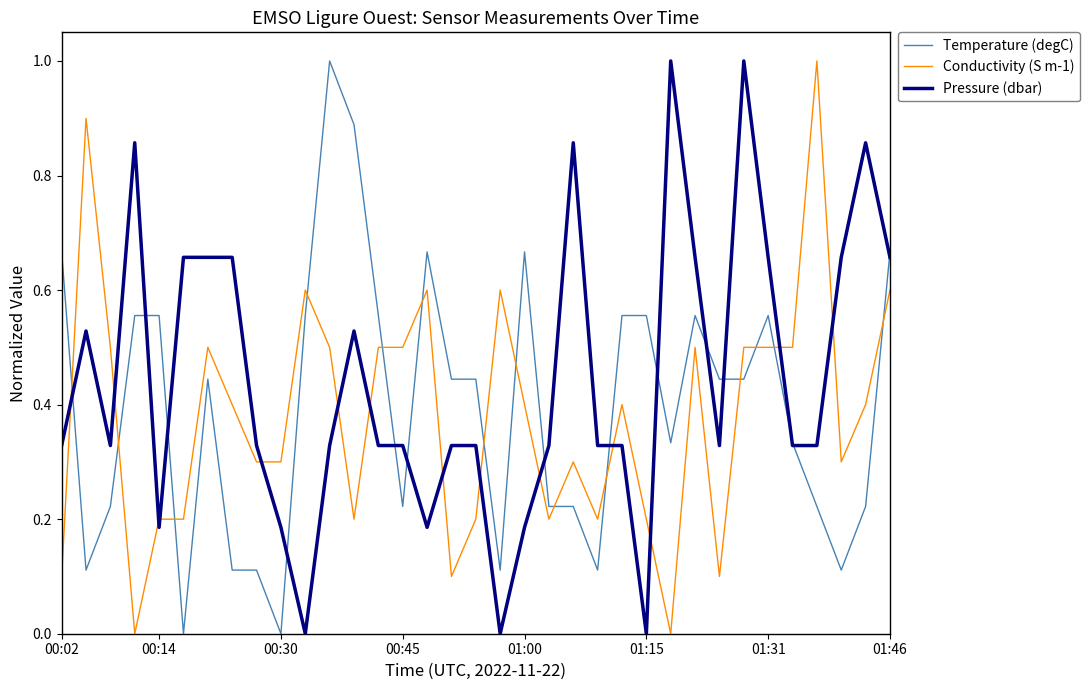

What is the sum of all Pressure (dbar) values?

15.6